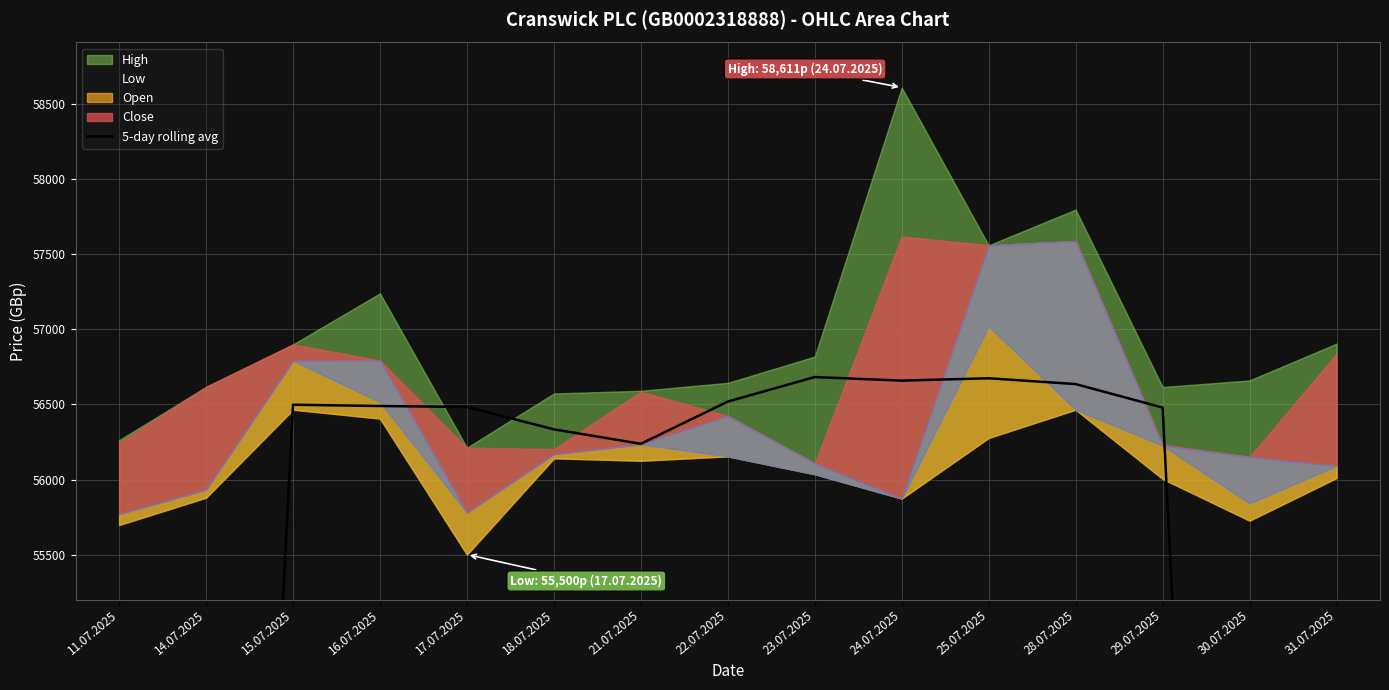

What is the difference between the maximum and minimum values?

22900.4